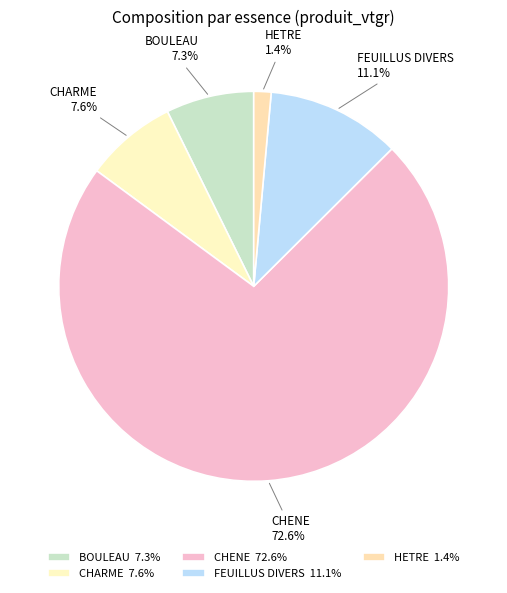

What percentage is the FEUILLUS DIVERS slice, to the nearest percent?

11%